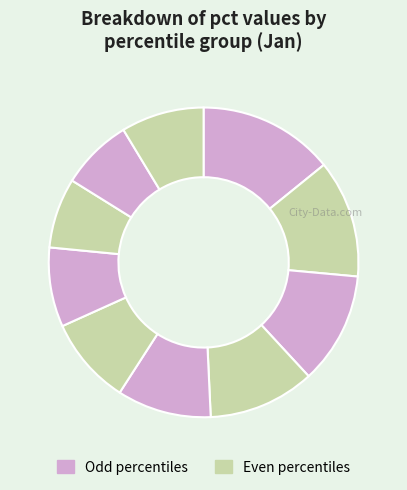

How many segments does this pie chart have?

10